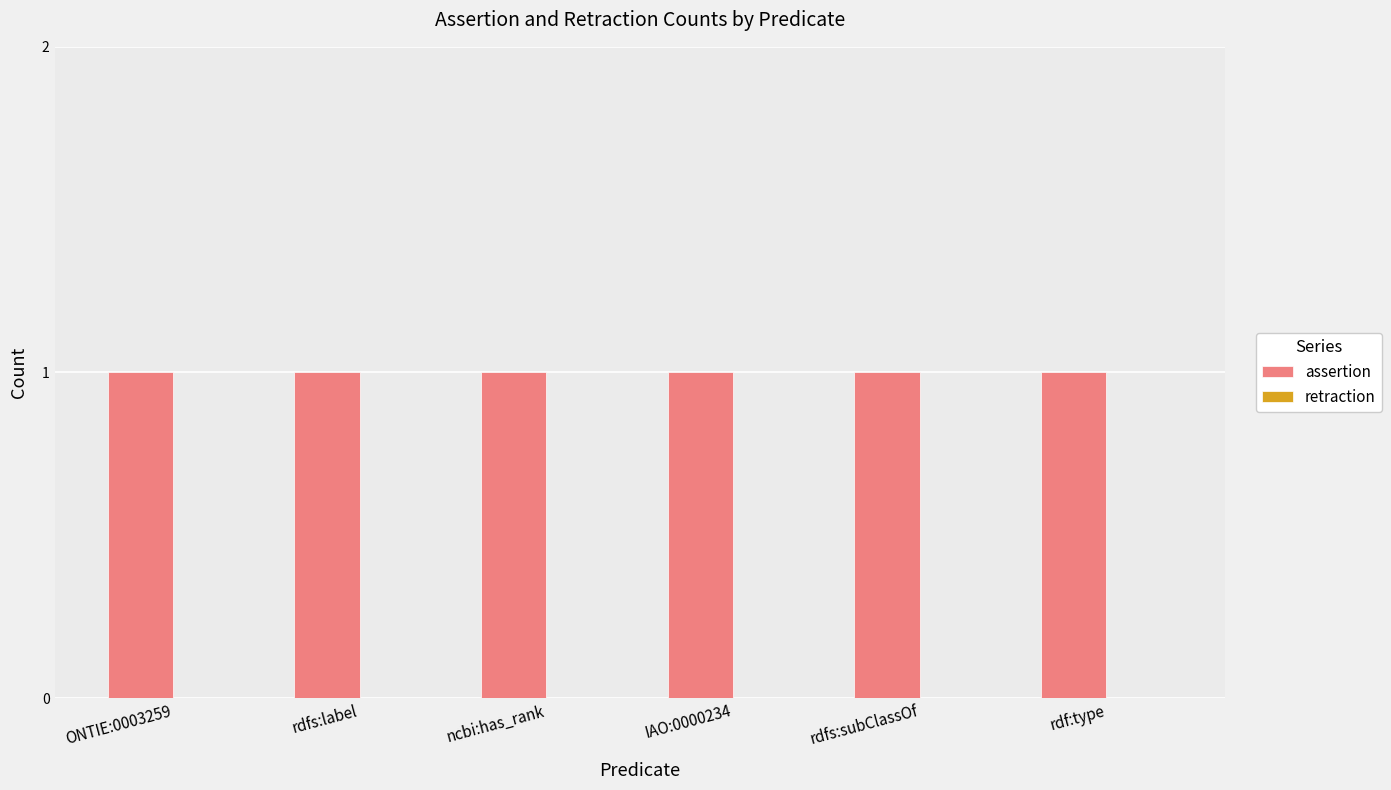

Reading left to right, what are all the values shown in this chart?

assertion: ONTIE:0003259=1	rdfs:label=1	ncbi:has_rank=1	IAO:0000234=1	rdfs:subClassOf=1	rdf:type=1
retraction: ONTIE:0003259=0	rdfs:label=0	ncbi:has_rank=0	IAO:0000234=0	rdfs:subClassOf=0	rdf:type=0